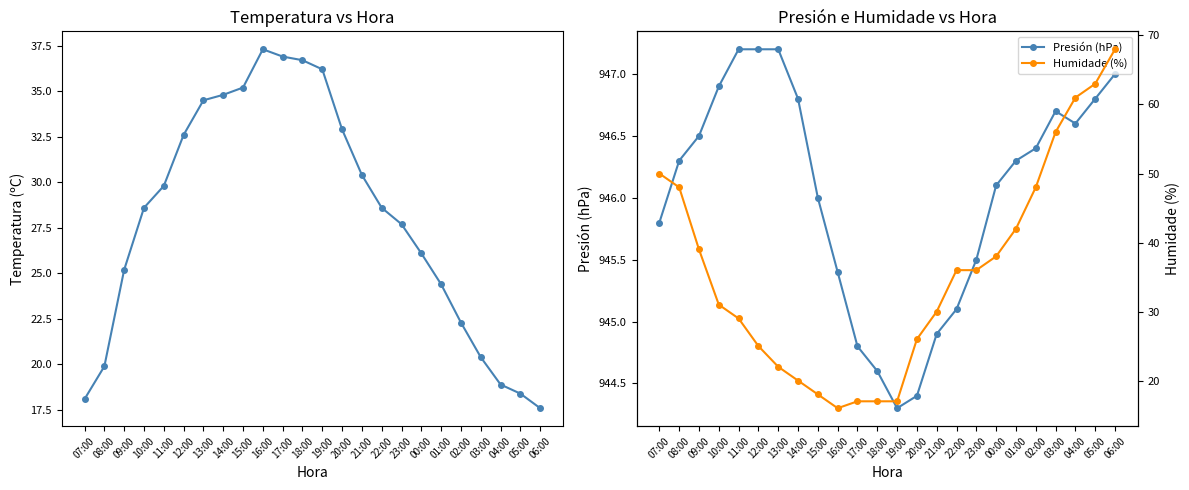

What is the total value across all series at 17:00?

998.7